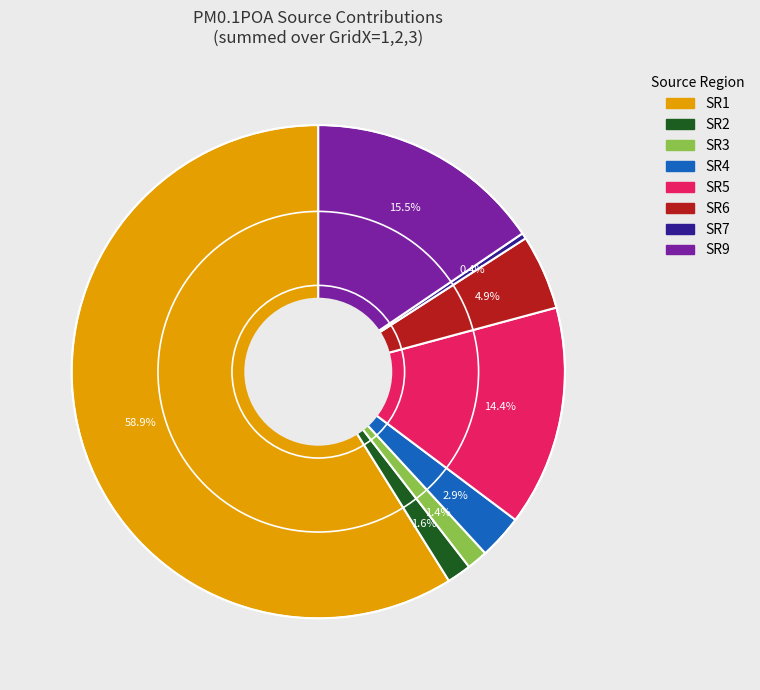

To the nearest percent, what is the difference between the largest and smallest slice percentages?

59%